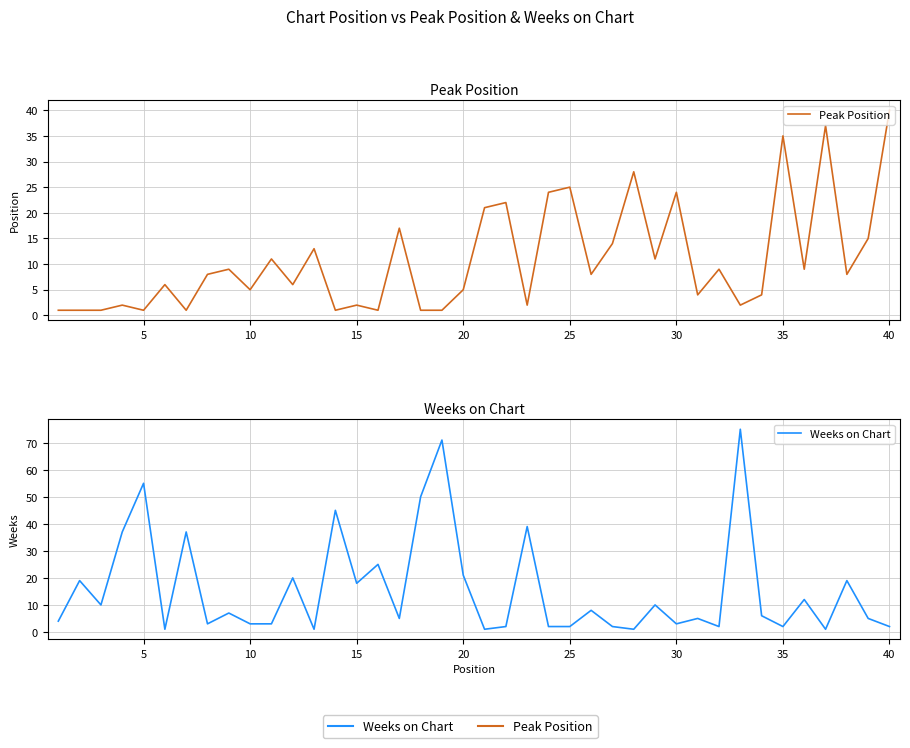

How many values in the Weeks on Chart series are below 6?

20